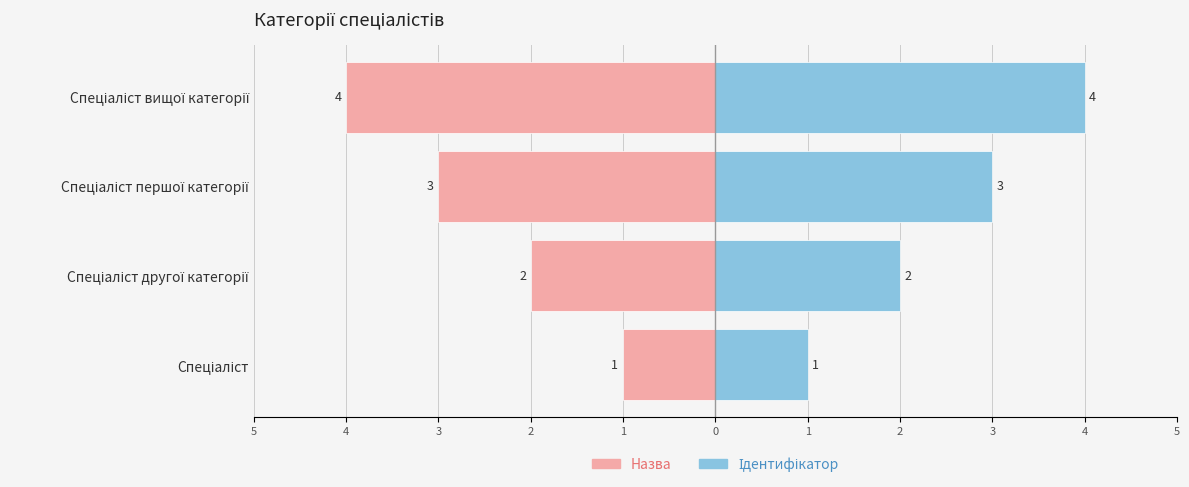

The Ідентифікатор series shows 2 at Спеціаліст вищої категорії. True or false?

False